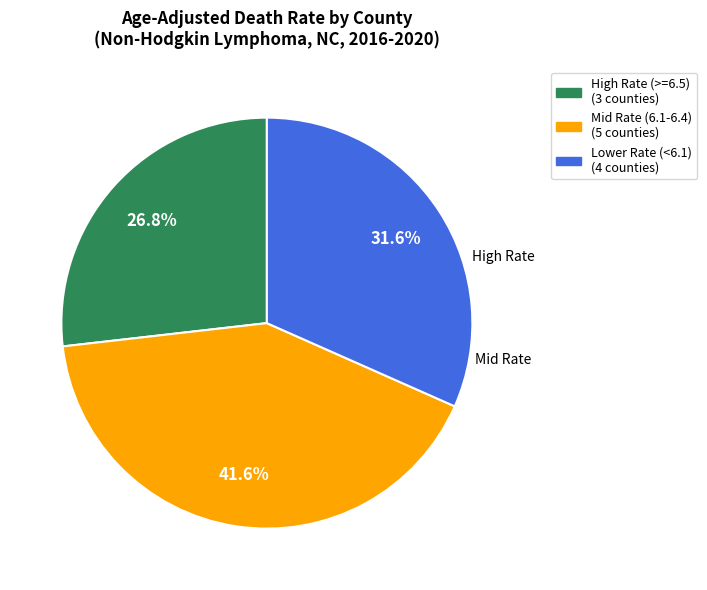

Is there a majority slice in this chart?

No